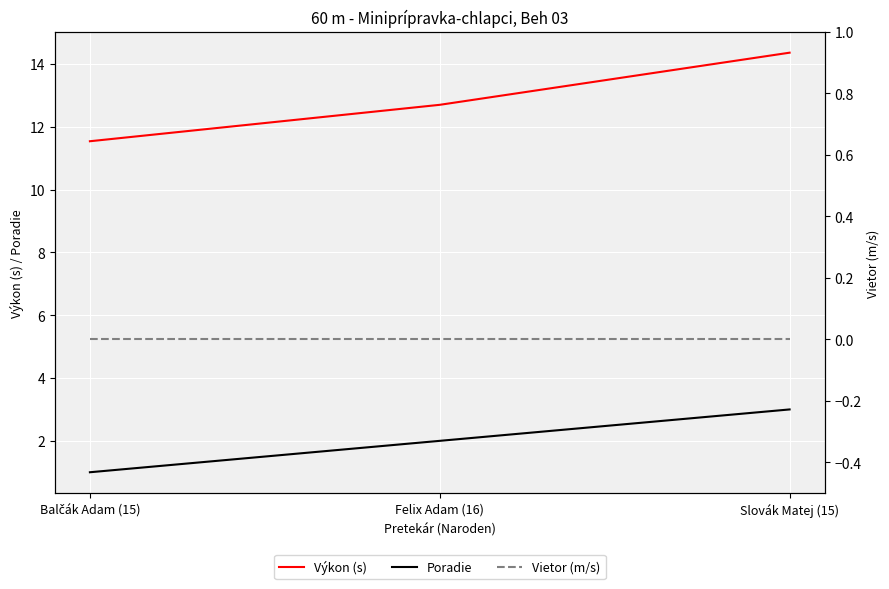

True or false: Výkon (s) has a value of 14.4 at Slovák Matej (15).

True